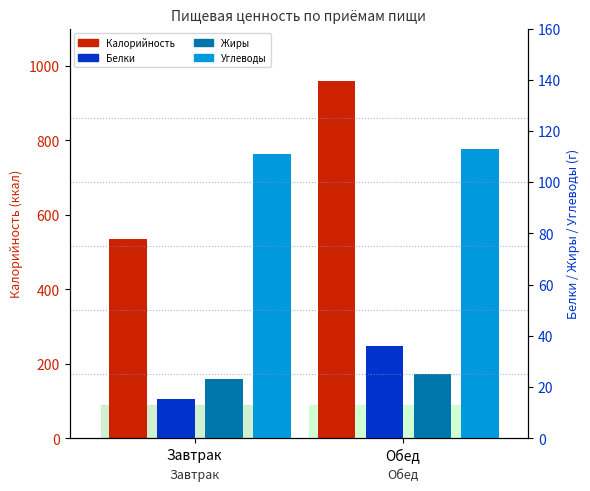

How many bars are there in each group?

4